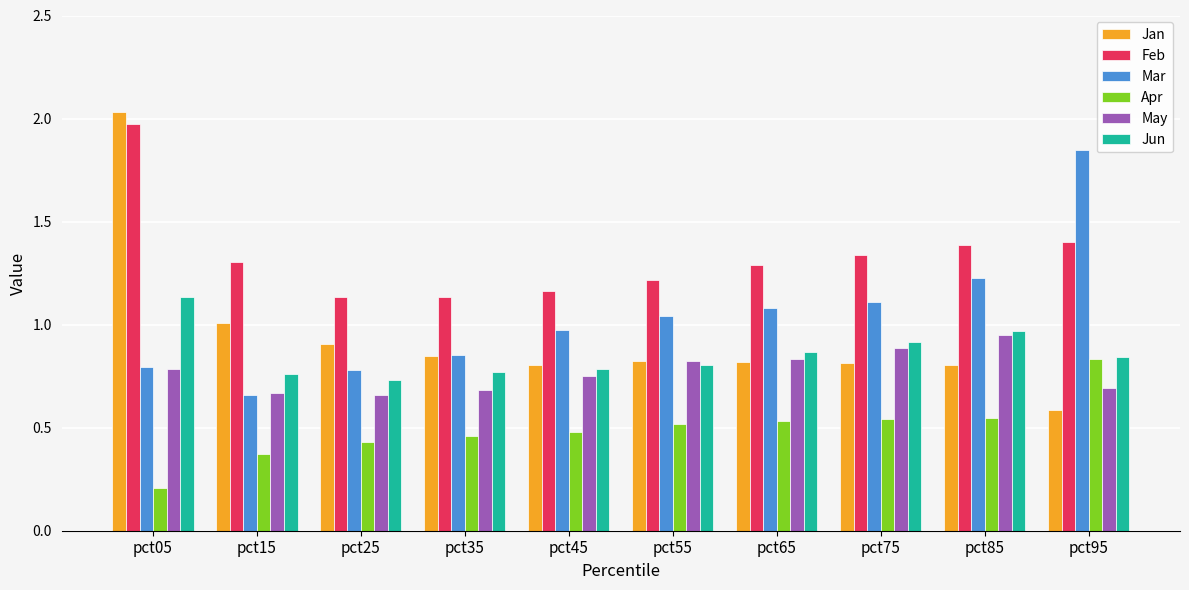

What is the sum of the Feb values at pct15 and pct55?

2.5